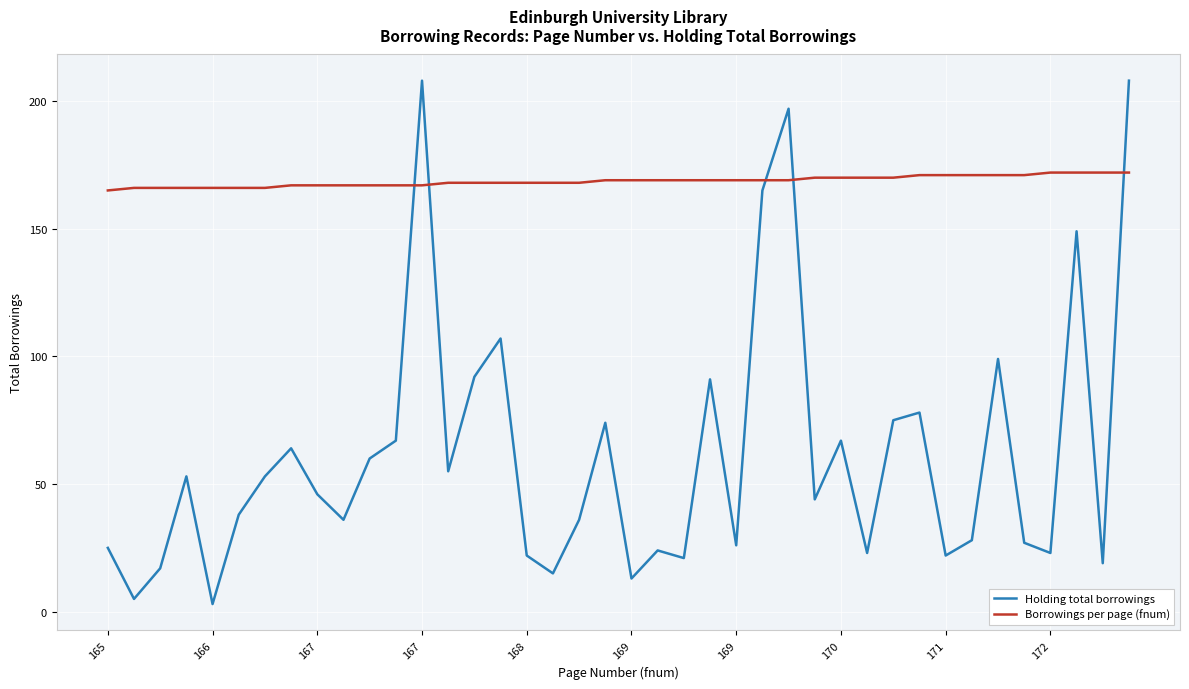

Rank the series by their maximum value, from lowest to highest.

Borrowings per page (fnum), Holding total borrowings